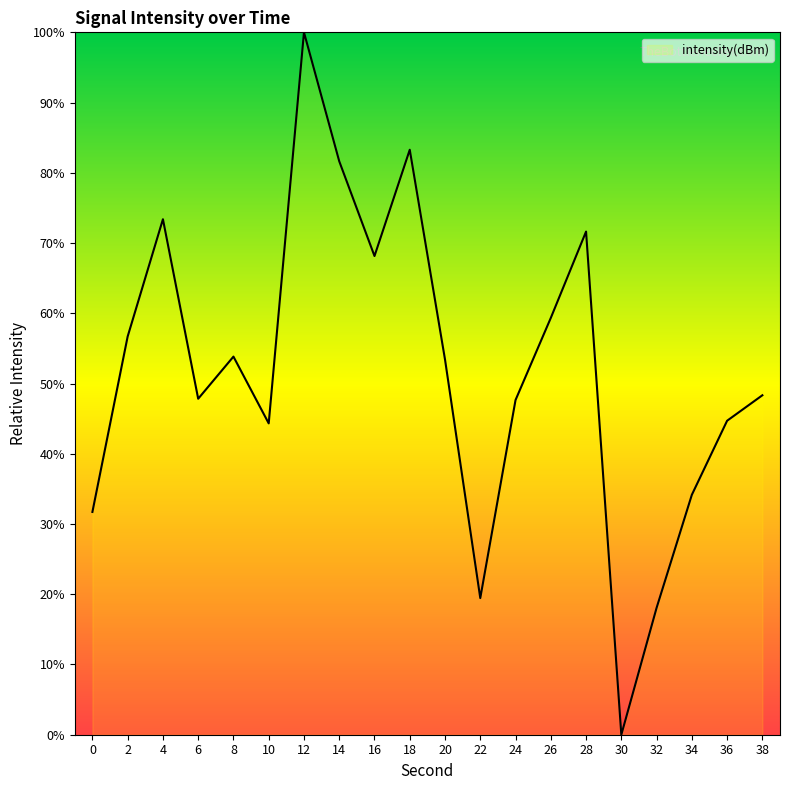

What is the difference between the maximum and minimum values?

100.0